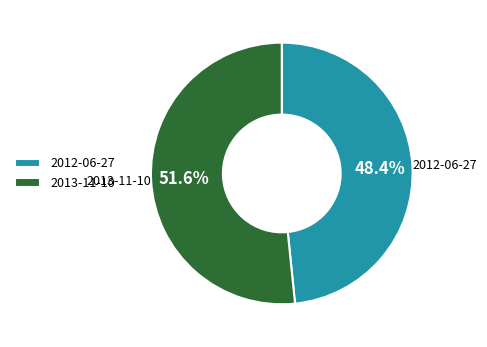

What percentage is the 2012-06-27 slice, to the nearest percent?

48%